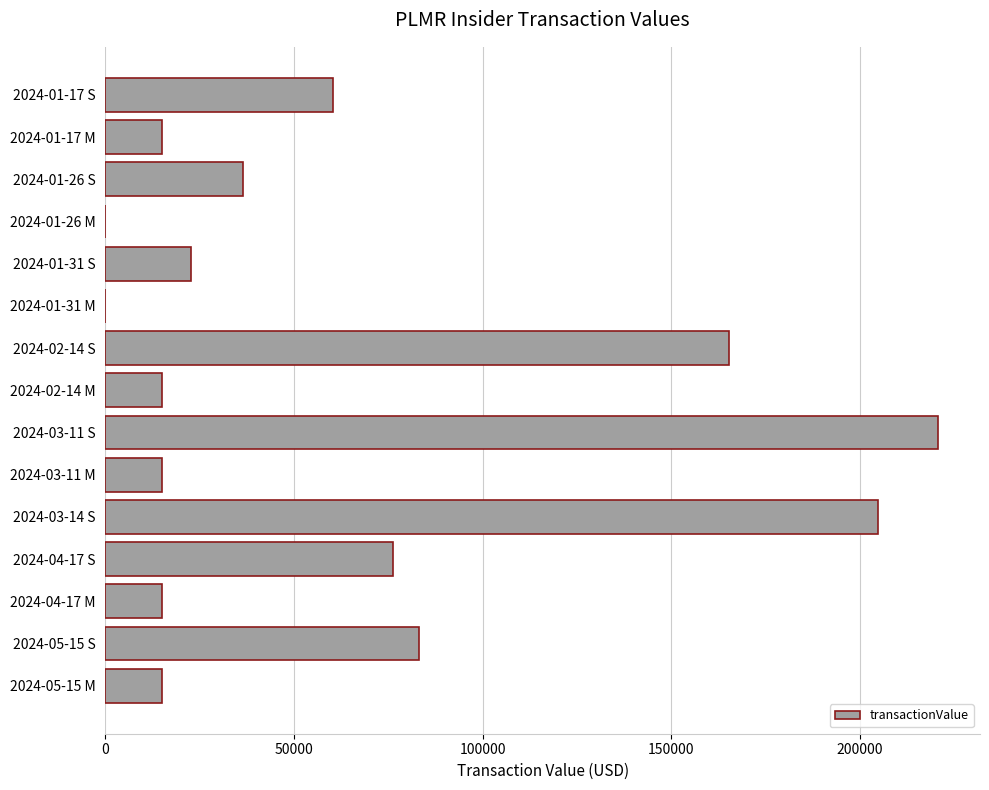

Are the bars horizontal?

Yes